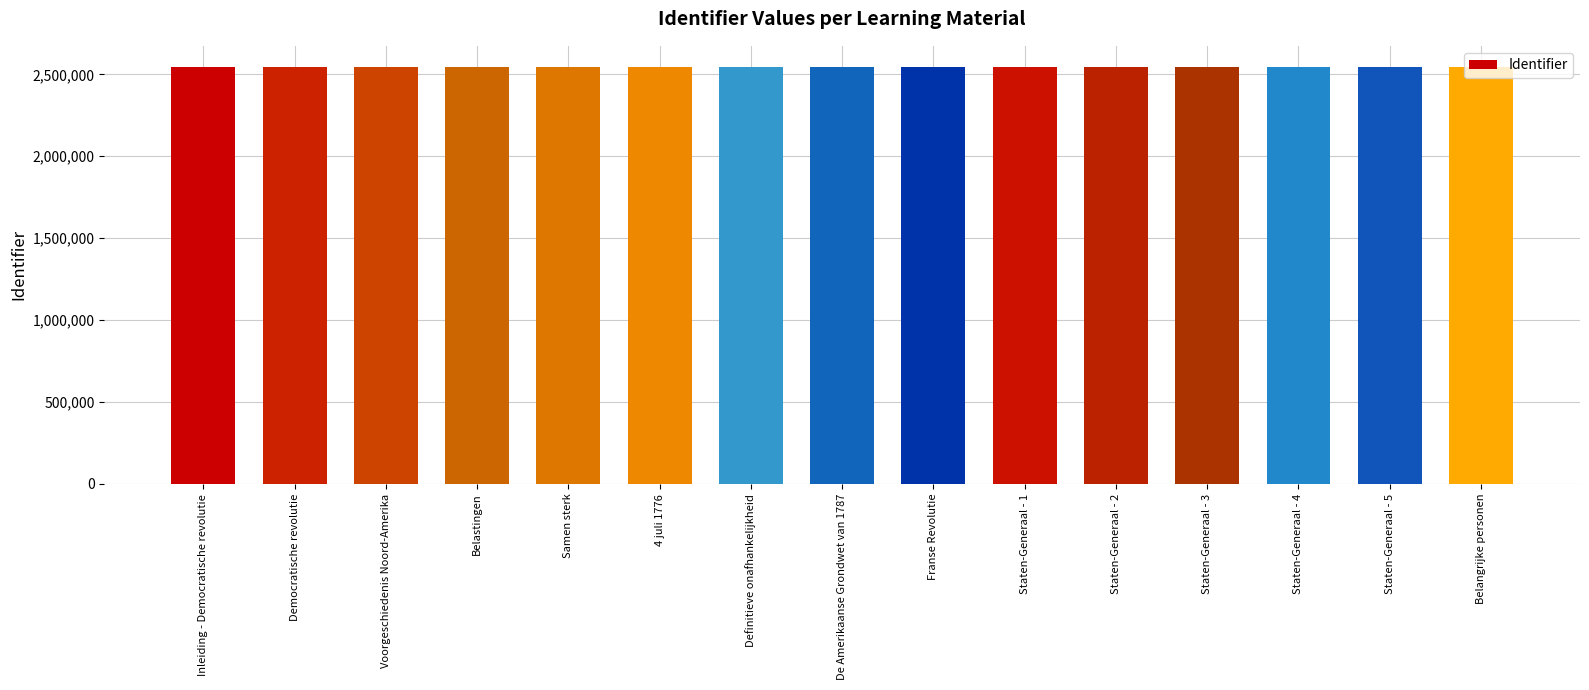

What is the difference between the maximum and minimum values?

53